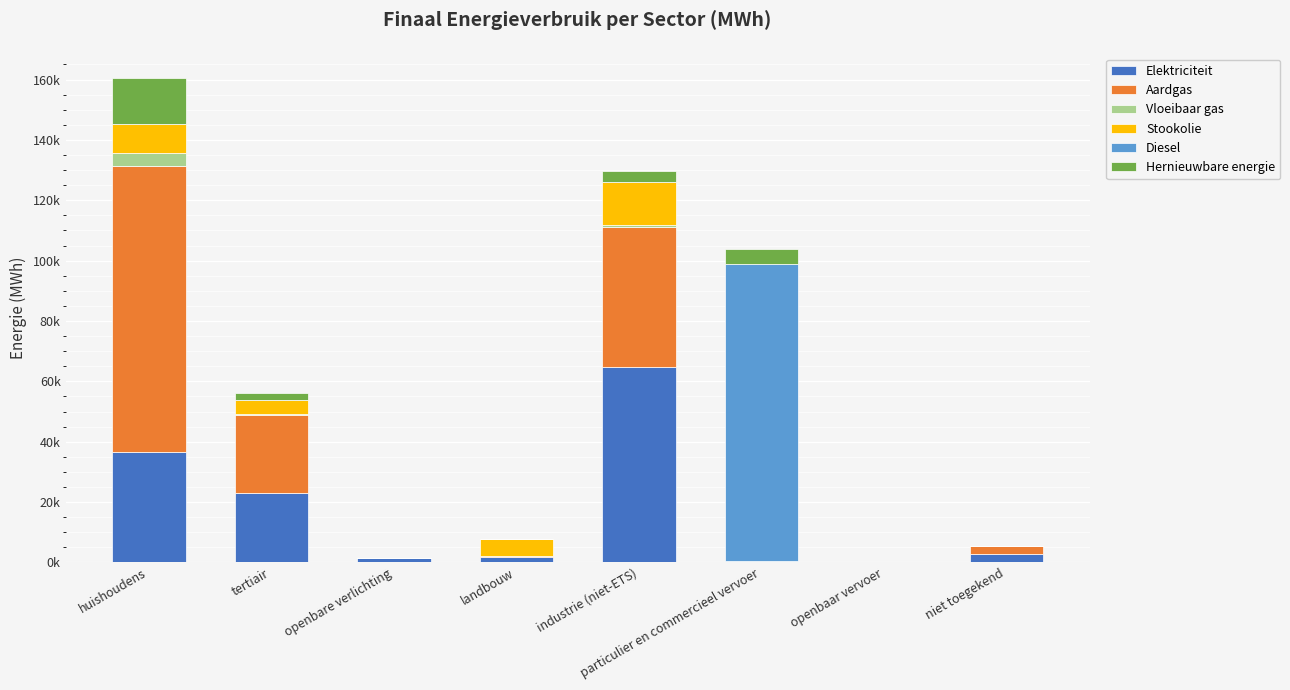

Are the bars grouped side by side (vs. stacked)?

No